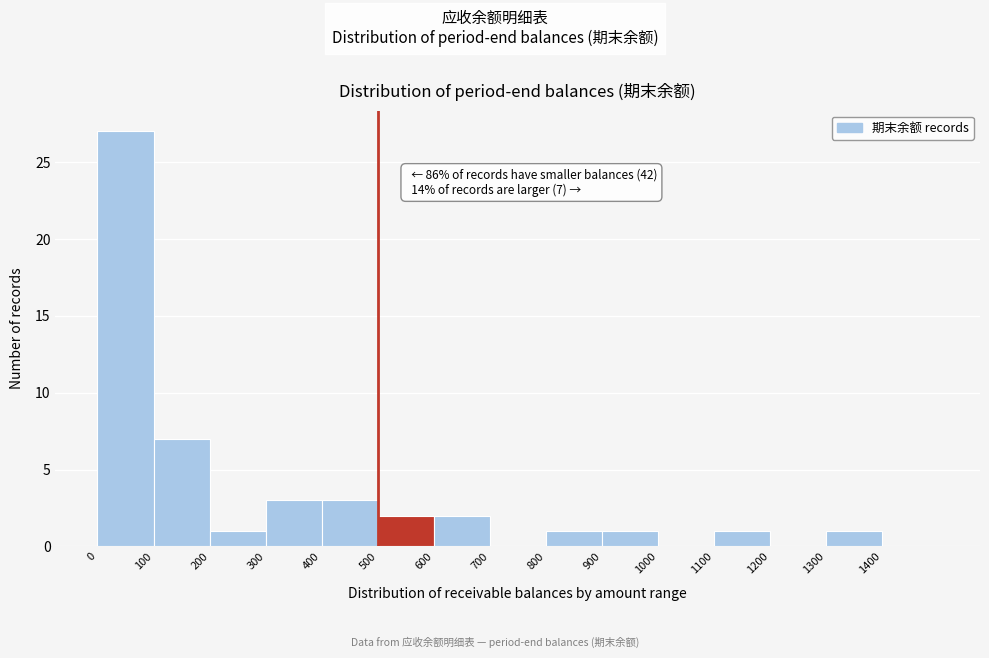

Over which range of the x-axis is the bar tallest?

0 to 100